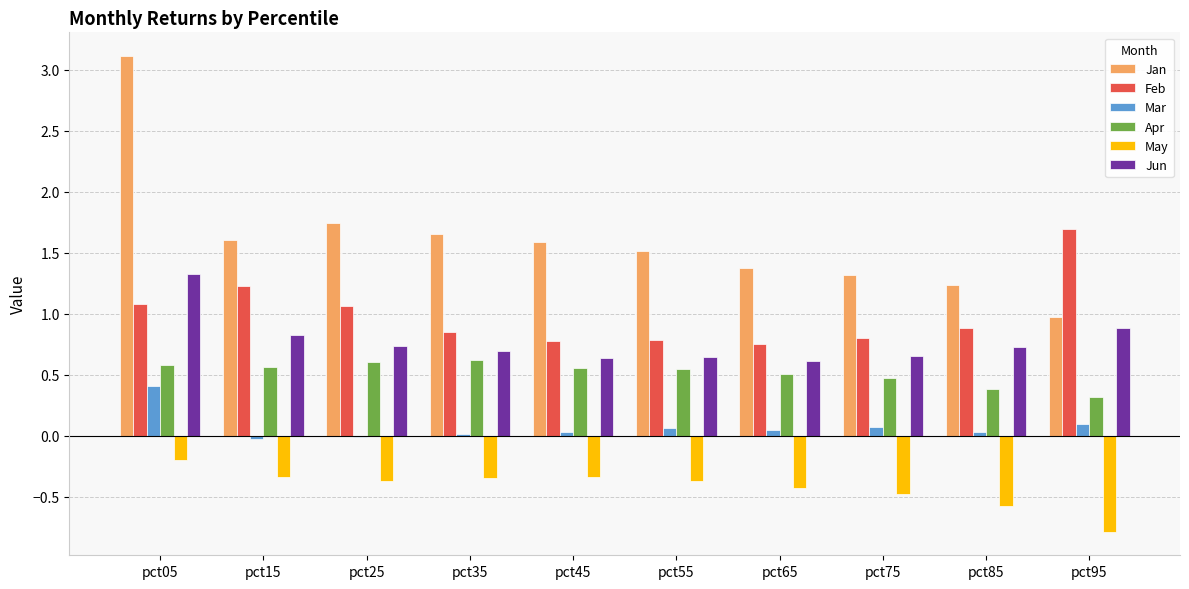

Which series has the largest total across all categories?

Jan